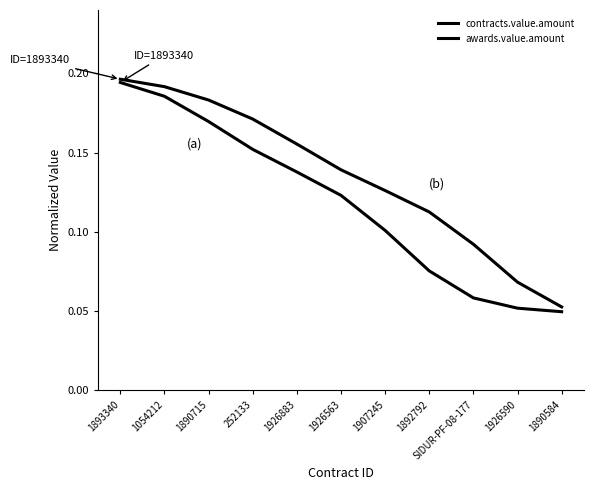

What is the difference between the maximum and minimum values in the contracts.value.amount series?

0.1